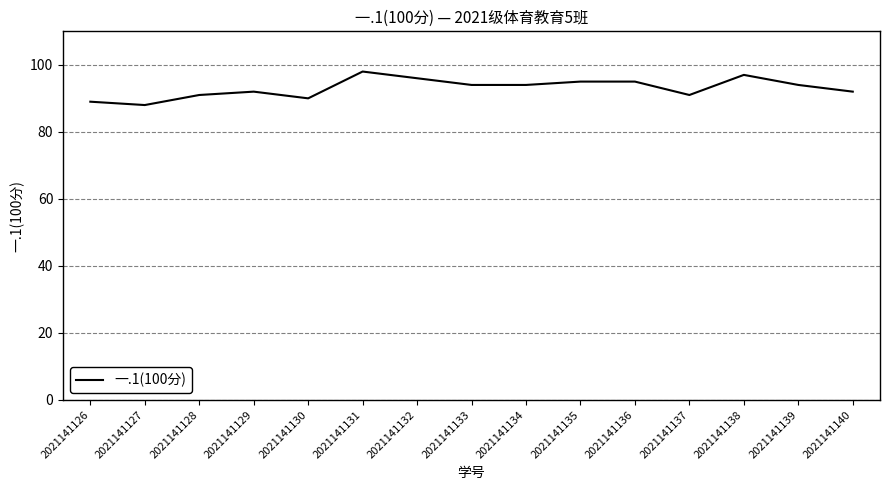

Count the number of categories in the chart.

15